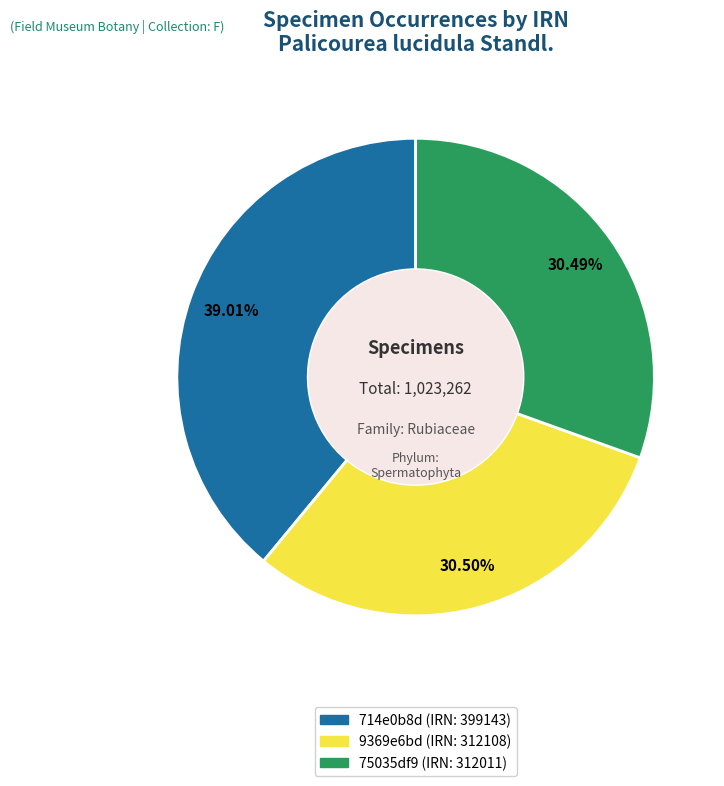

What percentage is NOT represented by 75035df9 (IRN: 312011)?

69.5%